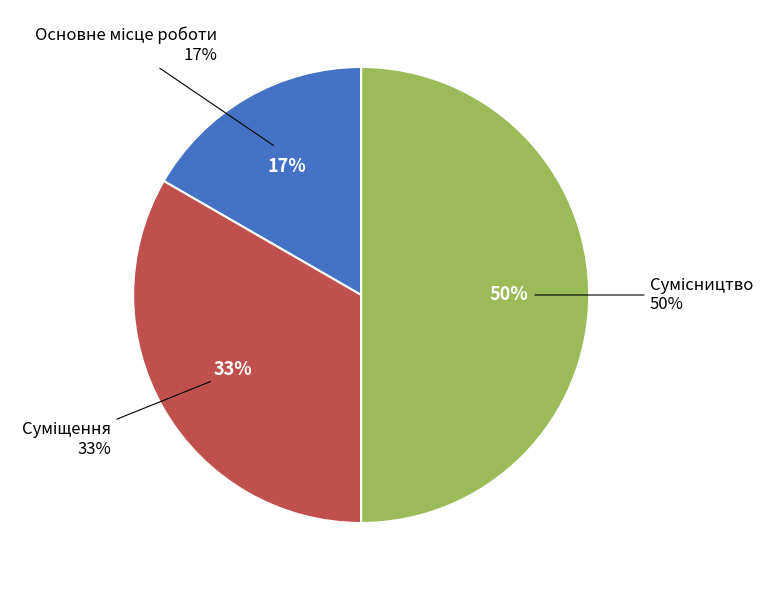

Do Основне місце роботи and Суміщення together represent more than half of the pie?

No